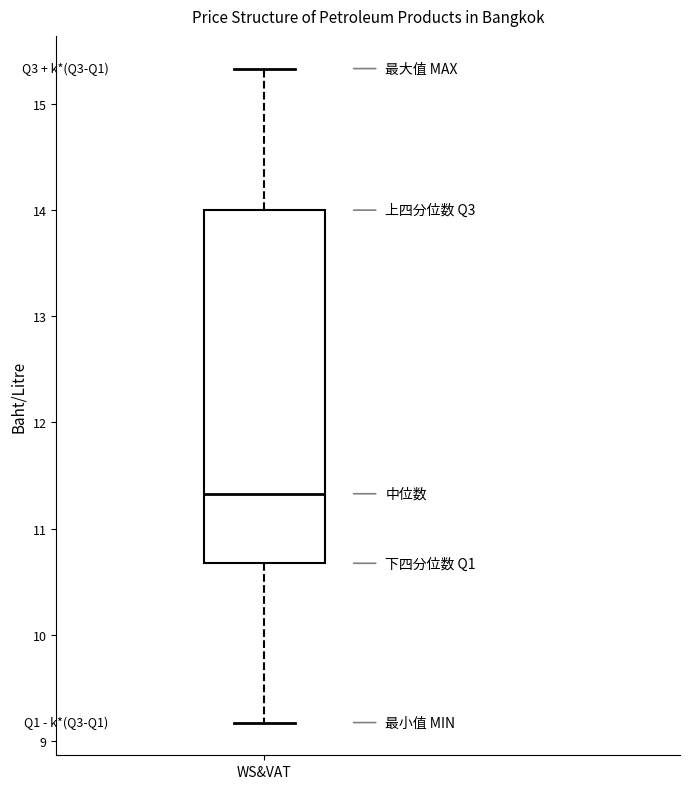

Where is the upper edge of the box for WS&VAT on the y-axis? The values are not printed on the chart, so give them approximately, as read against the axis.

14.0